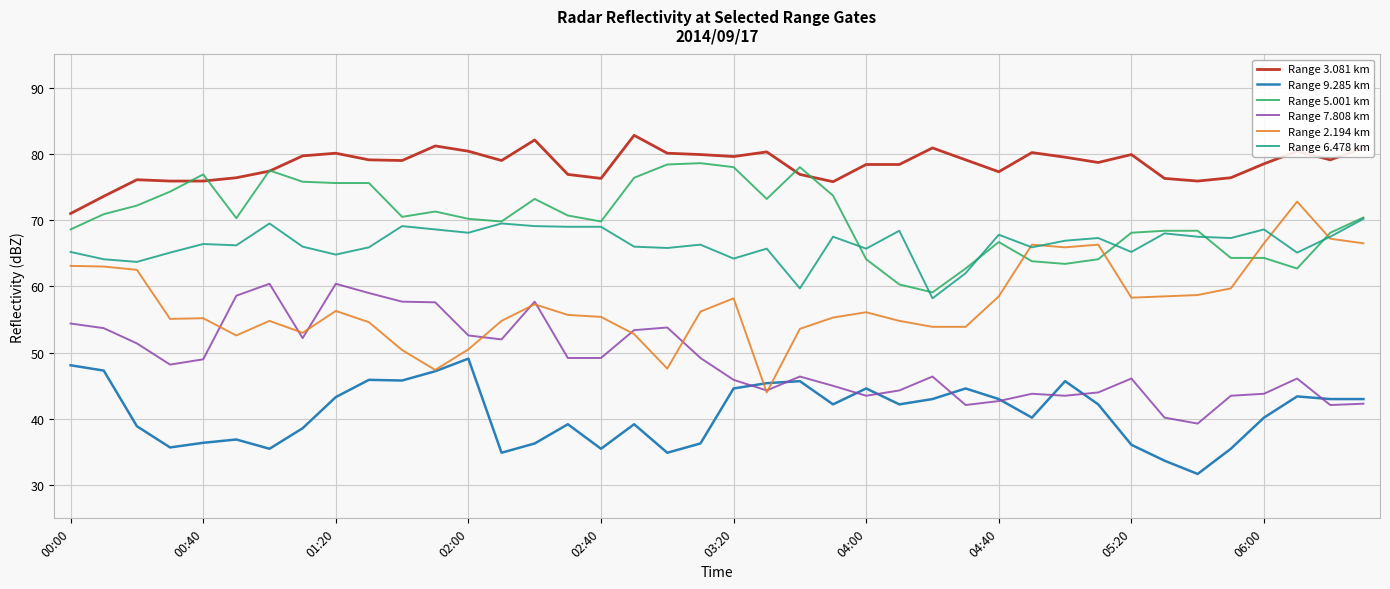

Which series has the largest range (max minus min)?

Range 2.194 km